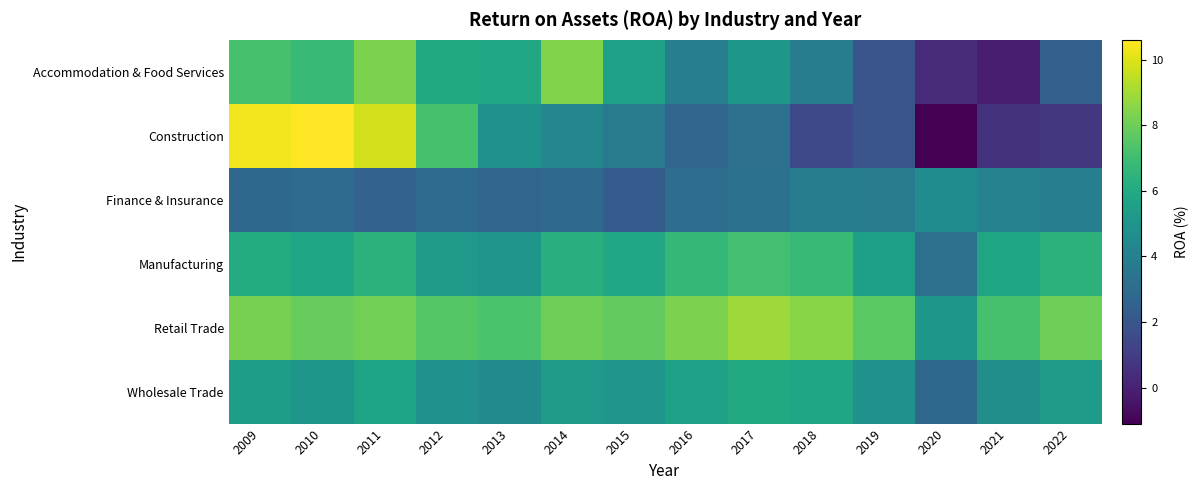

Reading left to right, transcribe all the data shown in this chart.

Accommodation & Food Services: 2009=7.2	2010=6.8	2011=8.3	2012=6.0	2013=5.9	2014=8.4	2015=5.6	2016=3.9	2017=5.1	2018=3.8	2019=2.0	2020=0.3	2021=-0.1	2022=2.5
Construction: 2009=10.4	2010=10.6	2011=9.8	2012=7.2	2013=4.9	2014=4.3	2015=3.7	2016=2.7	2017=3.2	2018=1.5	2019=2.0	2020=-1.1	2021=0.6	2022=0.8
Finance & Insurance: 2009=2.8	2010=3.0	2011=2.6	2012=3.0	2013=2.7	2014=2.9	2015=2.3	2016=3.1	2017=3.3	2018=3.8	2019=3.7	2020=4.6	2021=4.1	2022=3.9
Manufacturing: 2009=6.1	2010=5.8	2011=6.4	2012=5.2	2013=5.0	2014=6.3	2015=5.9	2016=6.7	2017=7.1	2018=6.8	2019=5.5	2020=3.2	2021=5.8	2022=6.4
Retail Trade: 2009=8.2	2010=7.9	2011=8.1	2012=7.5	2013=7.3	2014=8.0	2015=7.8	2016=8.3	2017=8.9	2018=8.5	2019=7.6	2020=5.1	2021=7.2	2022=8.0
Wholesale Trade: 2009=5.4	2010=5.1	2011=5.7	2012=4.8	2013=4.5	2014=5.2	2015=5.0	2016=5.6	2017=6.0	2018=5.8	2019=4.9	2020=2.8	2021=4.7	2022=5.3